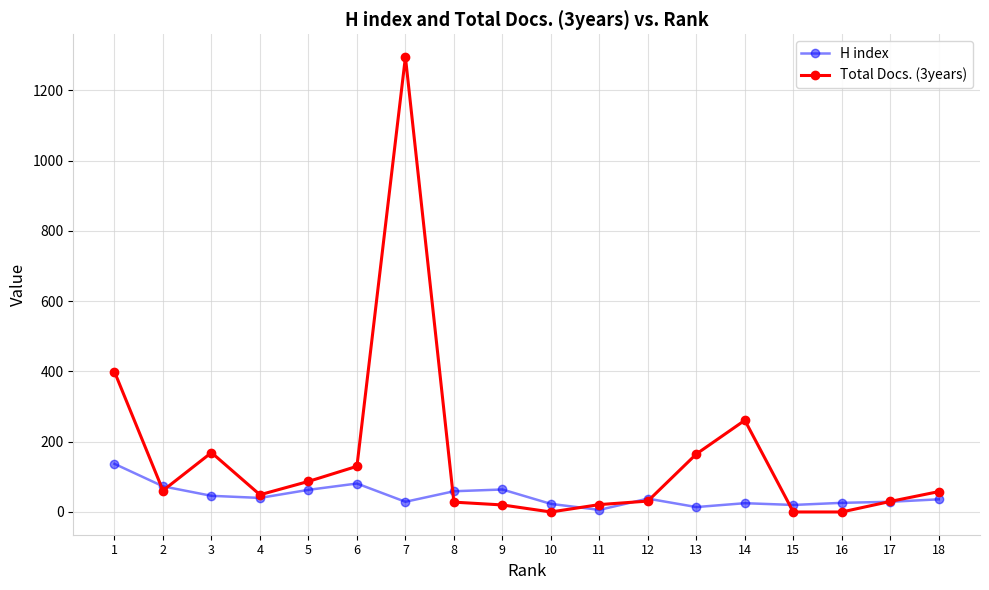

Which series has the largest range (max minus min)?

Total Docs. (3years)